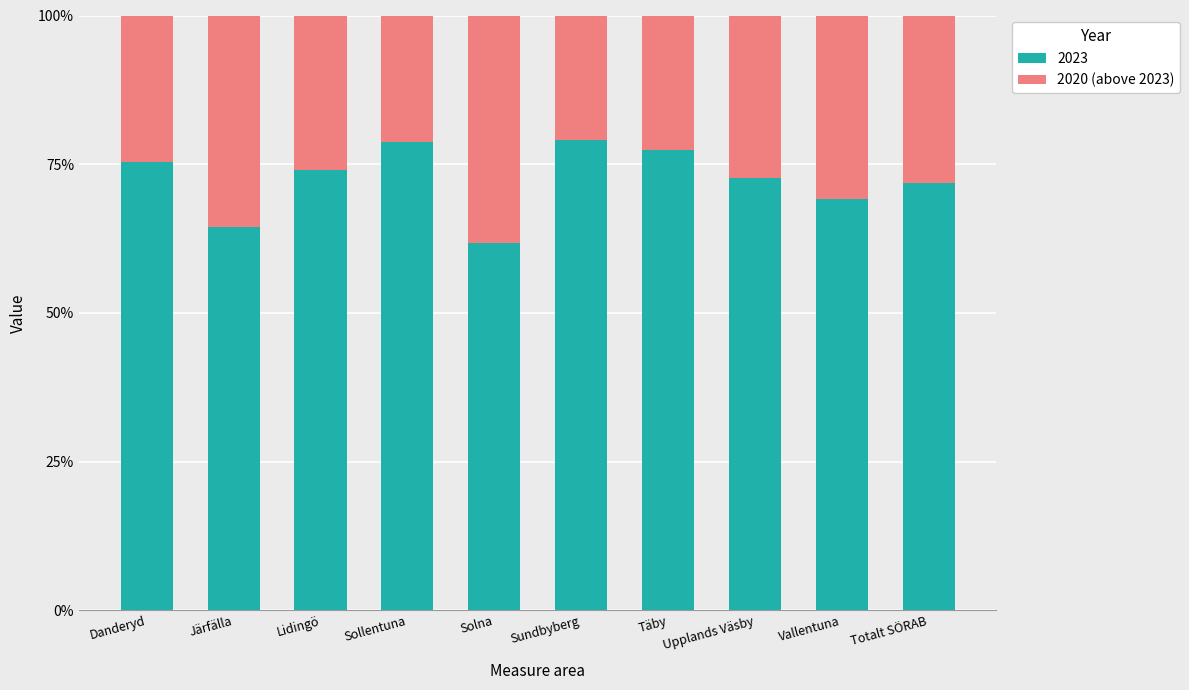

What is the total value across all series at Solna?

100.0